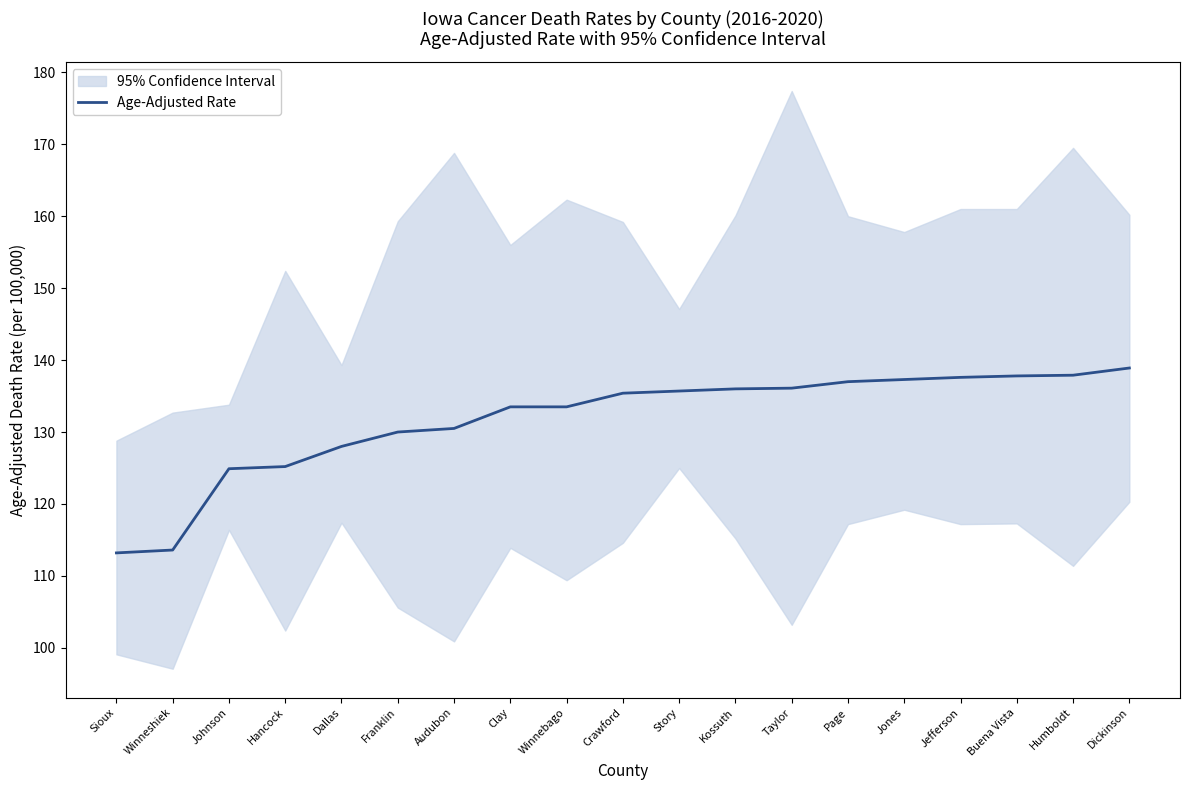

The chart shows a value of 137.0 at Page. True or false?

True